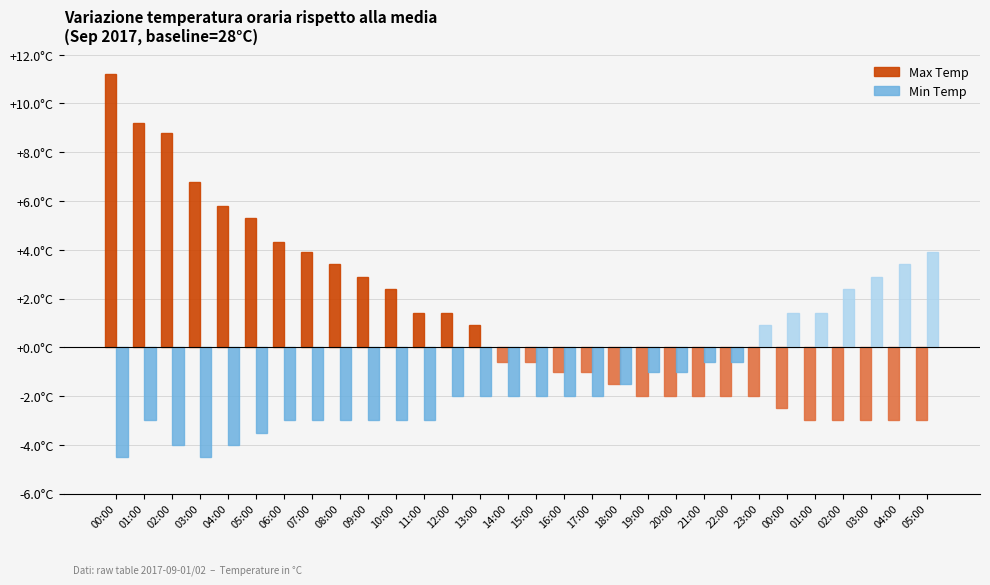

Where is Max Temp nearest to the value 4?

07:00